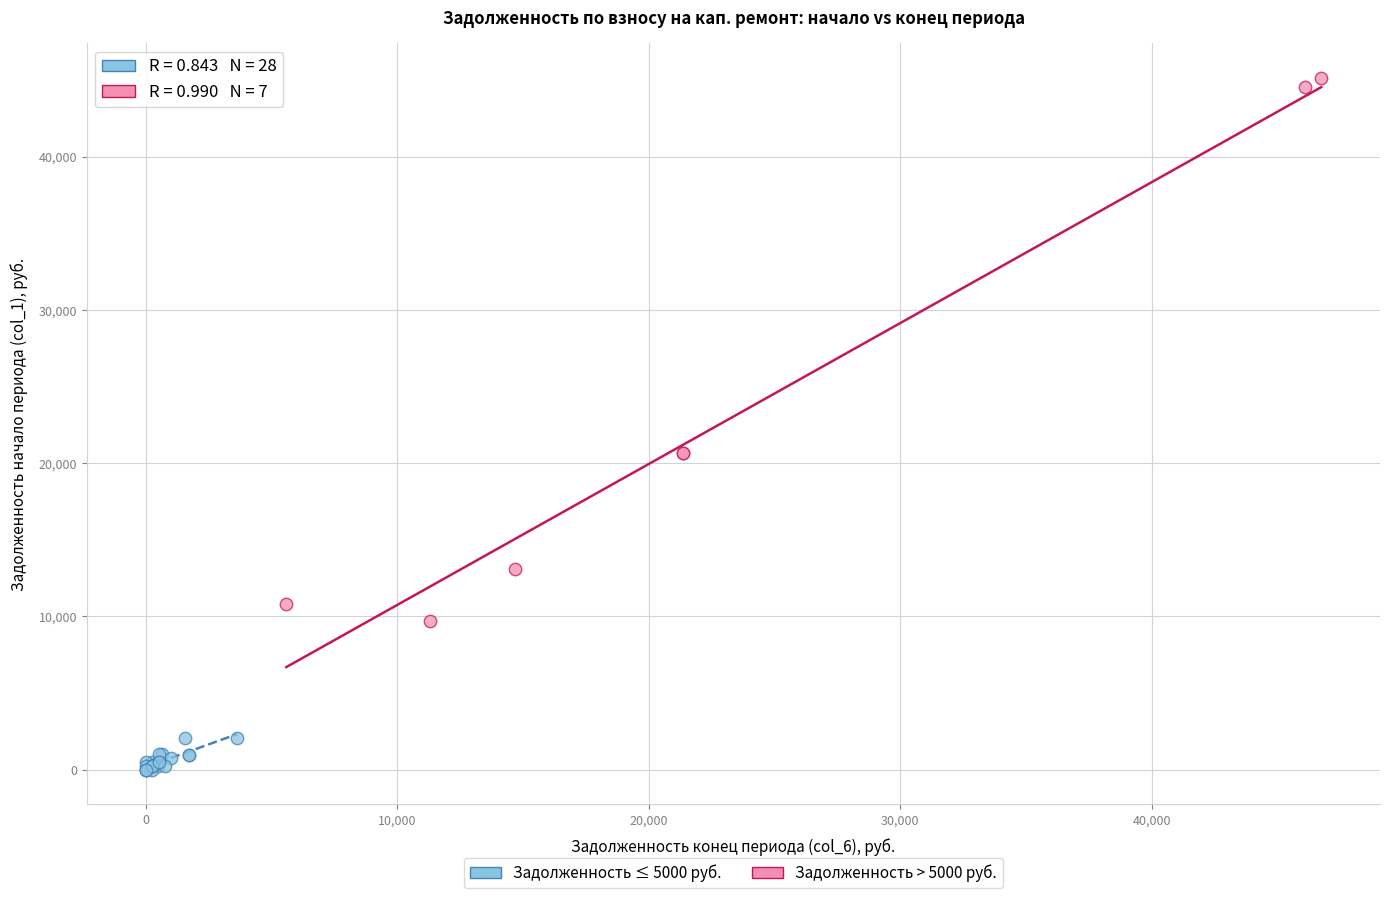

Which series has the widest spread of Y values?

Задолженность > 5000 руб.